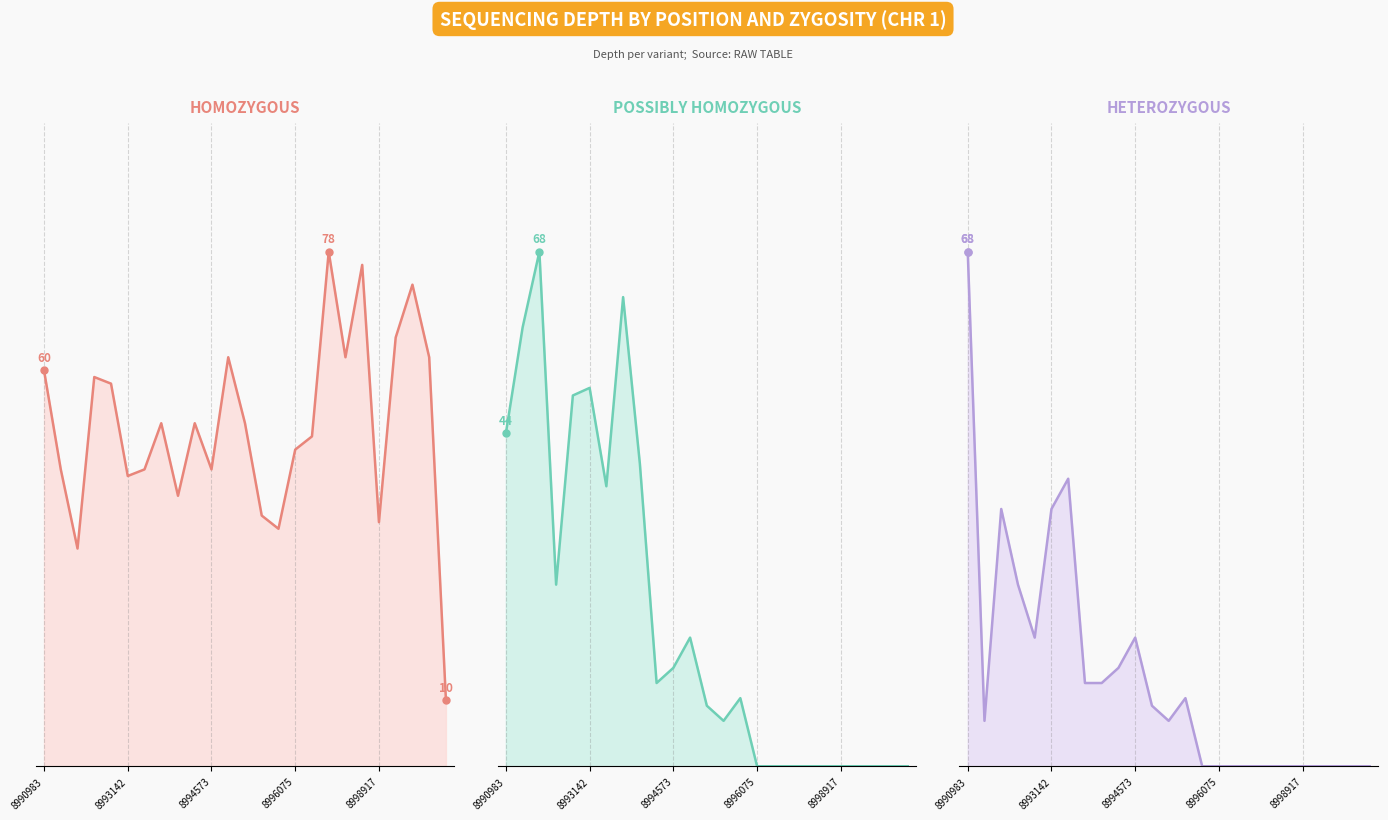

What is the total value across all series at 19?

76